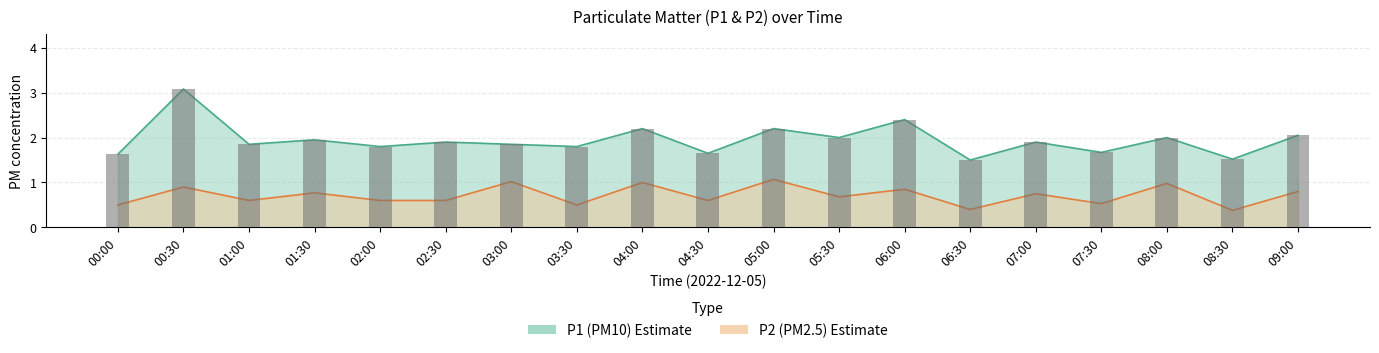

Which label corresponds to the smallest value in the chart?

08:30